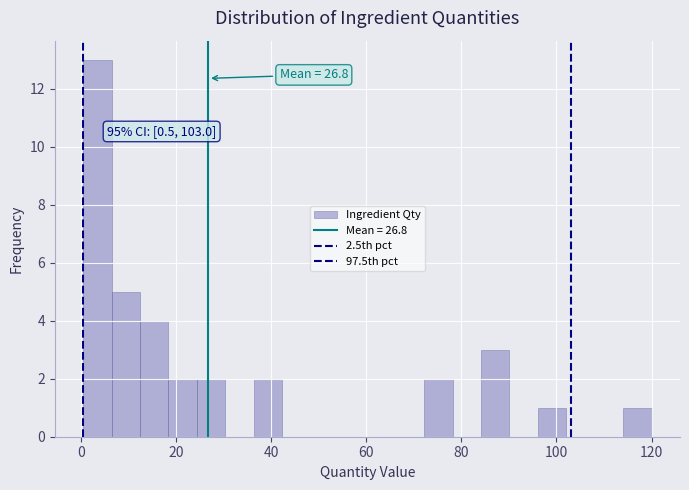

Read against the x-axis, roughly where is the centre of the tallest bar?

4